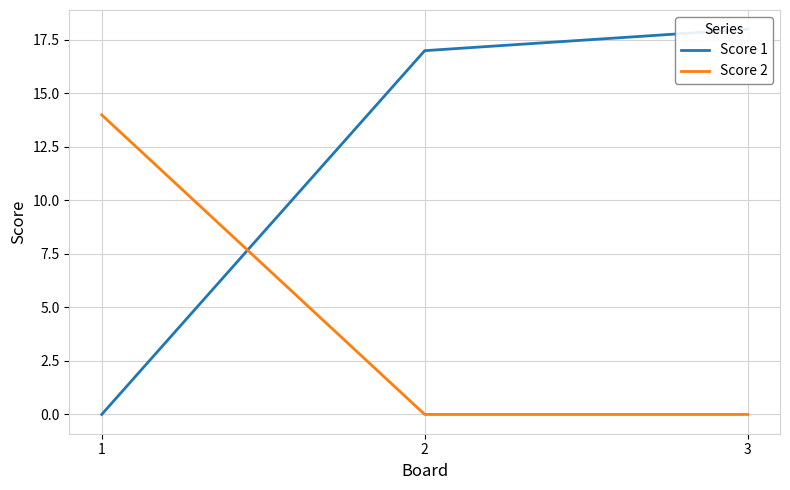

What is the average value of the Score 2 series?

5